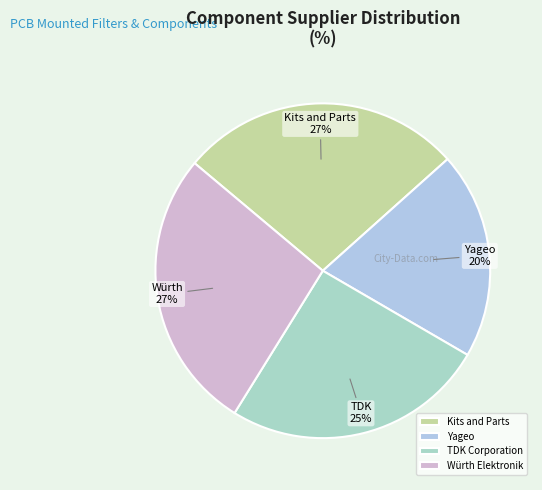

To the nearest percent, what is the difference between the Würth Elektronik and Yageo slice percentages?

7%